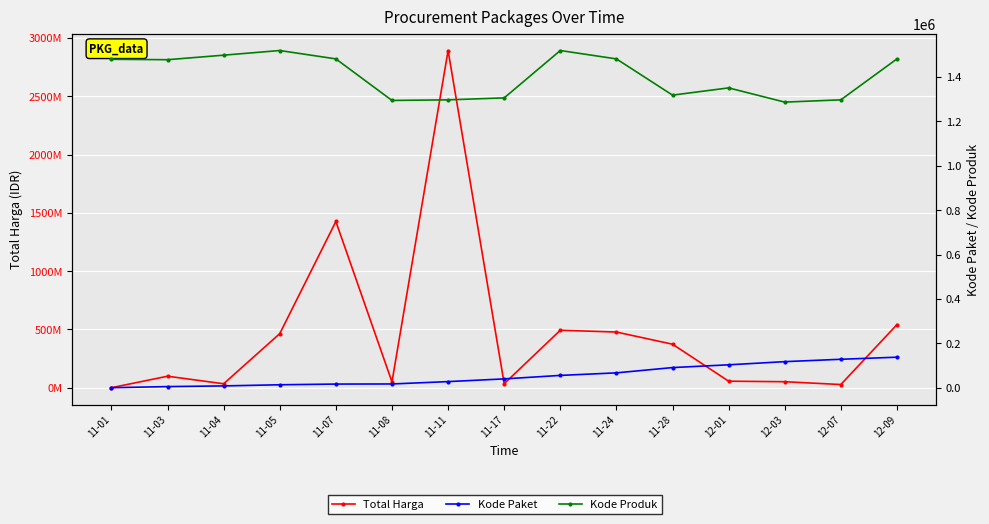

Which series has the widest spread of values?

Total Harga